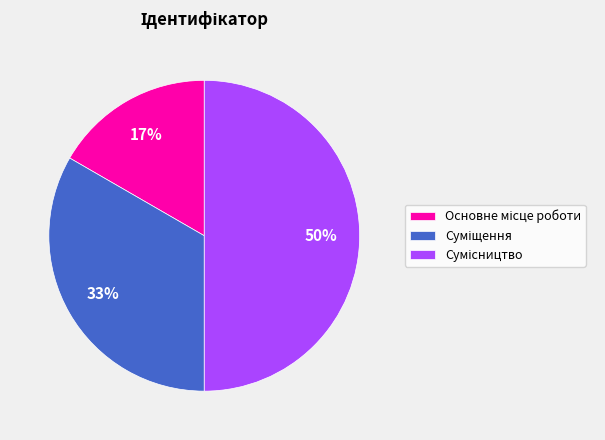

To the nearest percent, what is the difference between the largest and smallest slice percentages?

33%